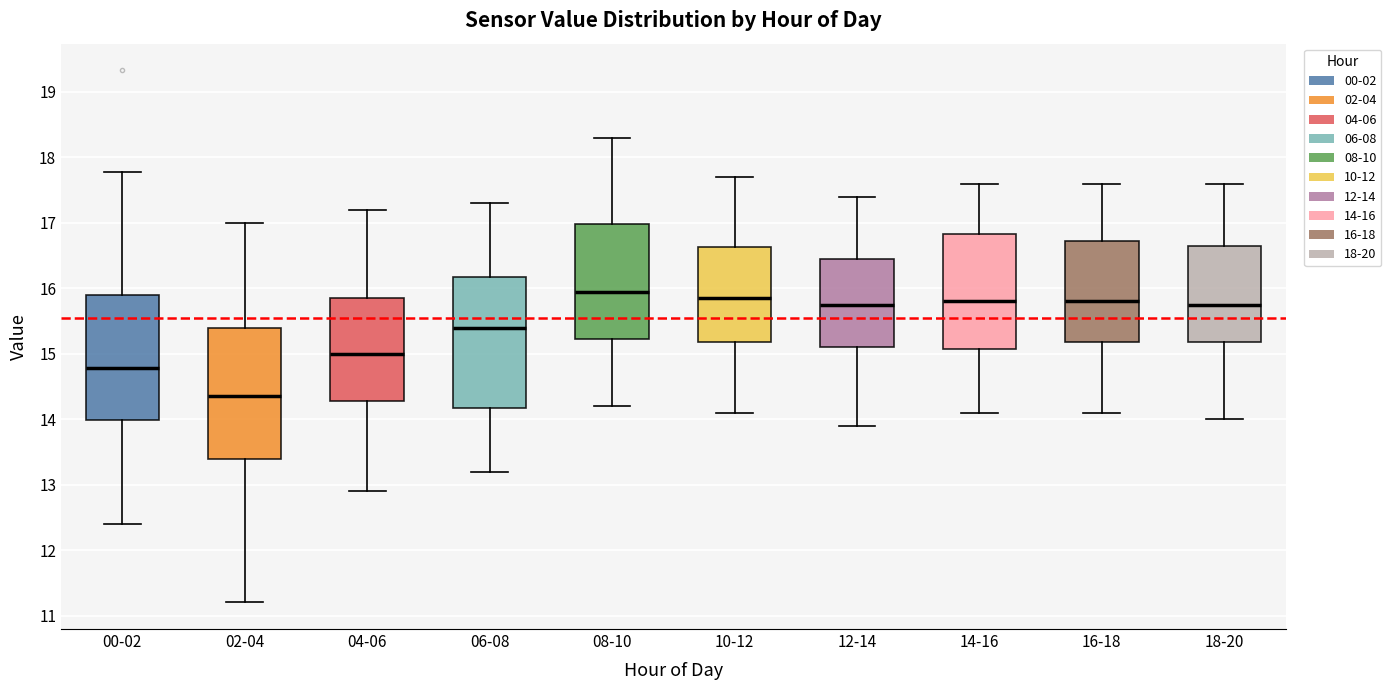

Reading left to right, transcribe this box plot: for each box, give where its median line is, the range the box spans, and where its two whiskers end, as read against the y-axis. The values are not printed on the chart, so give them approximately, as read against the axis.

00-02: median 14.8, box 14.0 to 15.9, whiskers 12.4 to 17.8
02-04: median 14.4, box 13.4 to 15.4, whiskers 11.2 to 17.0
04-06: median 15.0, box 14.3 to 15.9, whiskers 12.9 to 17.2
06-08: median 15.4, box 14.2 to 16.2, whiskers 13.2 to 17.3
08-10: median 16.0, box 15.2 to 17.0, whiskers 14.2 to 18.3
10-12: median 15.9, box 15.2 to 16.6, whiskers 14.1 to 17.7
12-14: median 15.8, box 15.1 to 16.5, whiskers 13.9 to 17.4
14-16: median 15.8, box 15.1 to 16.8, whiskers 14.1 to 17.6
16-18: median 15.8, box 15.2 to 16.7, whiskers 14.1 to 17.6
18-20: median 15.8, box 15.2 to 16.7, whiskers 14.0 to 17.6